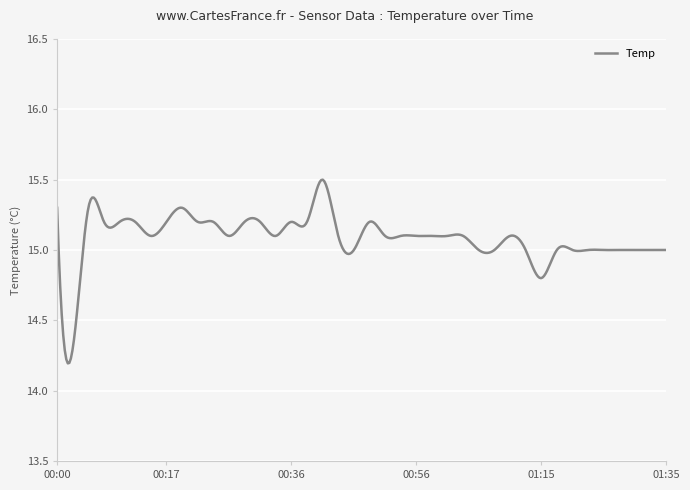

What is the smallest value displayed?

14.2